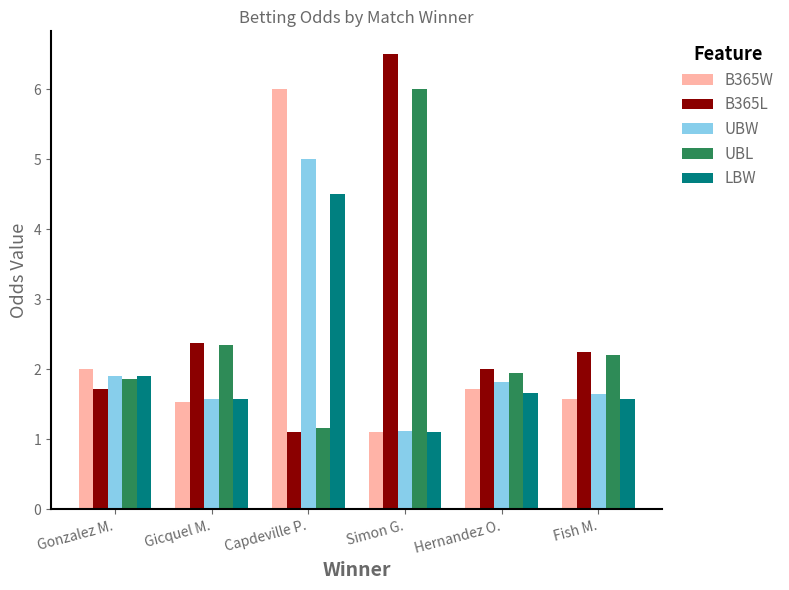

What is the average value of the B365W series?

2.3